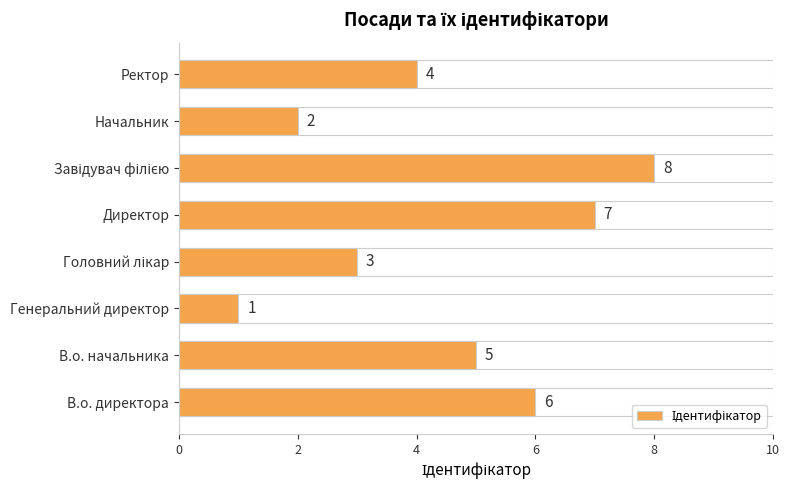

What is the difference between the second highest and minimum values?

6